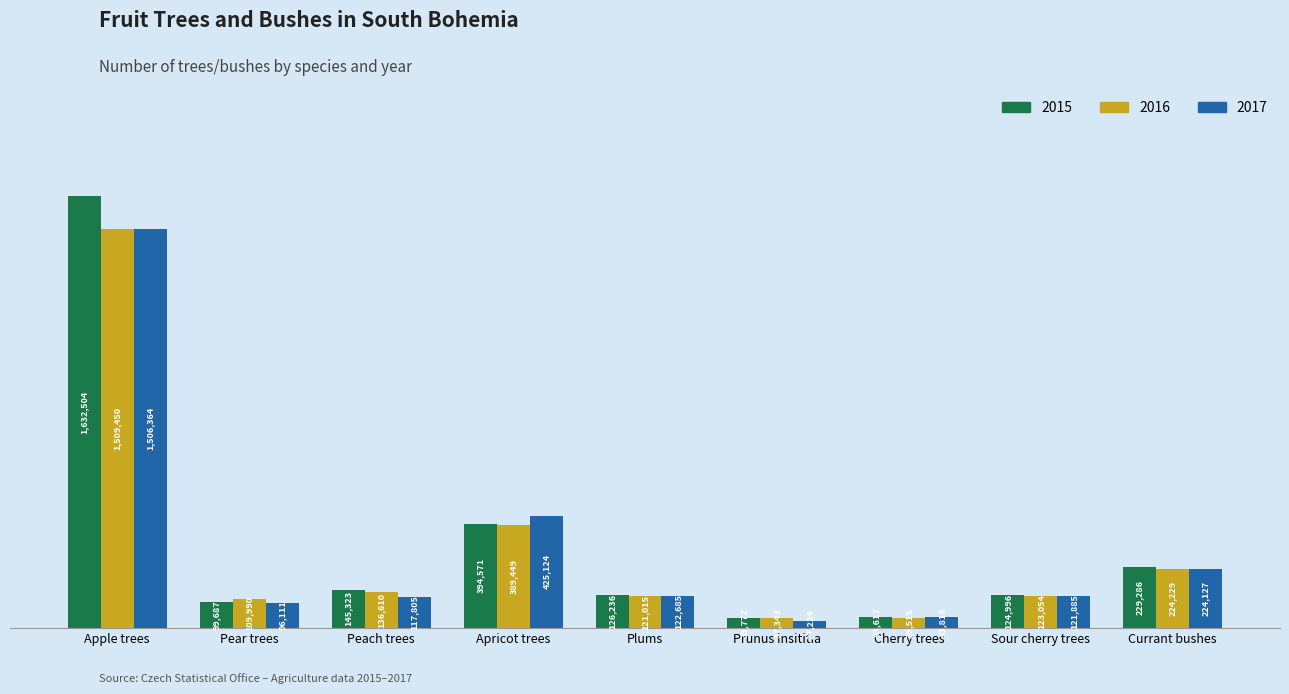

Does the chart contain any negative values?

No